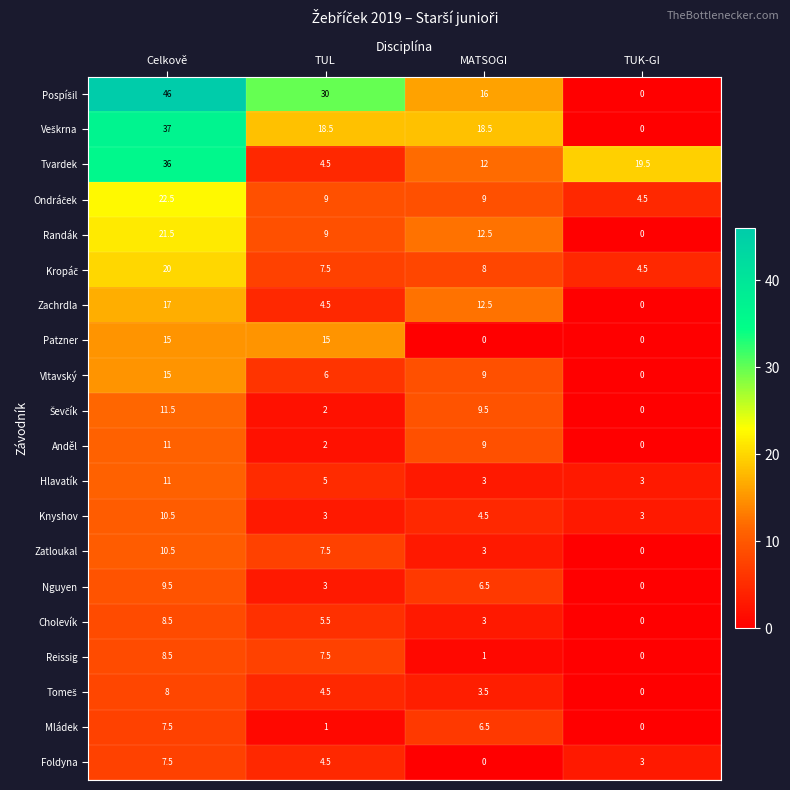

At which label does Cholevík first exceed 5?

Celkově